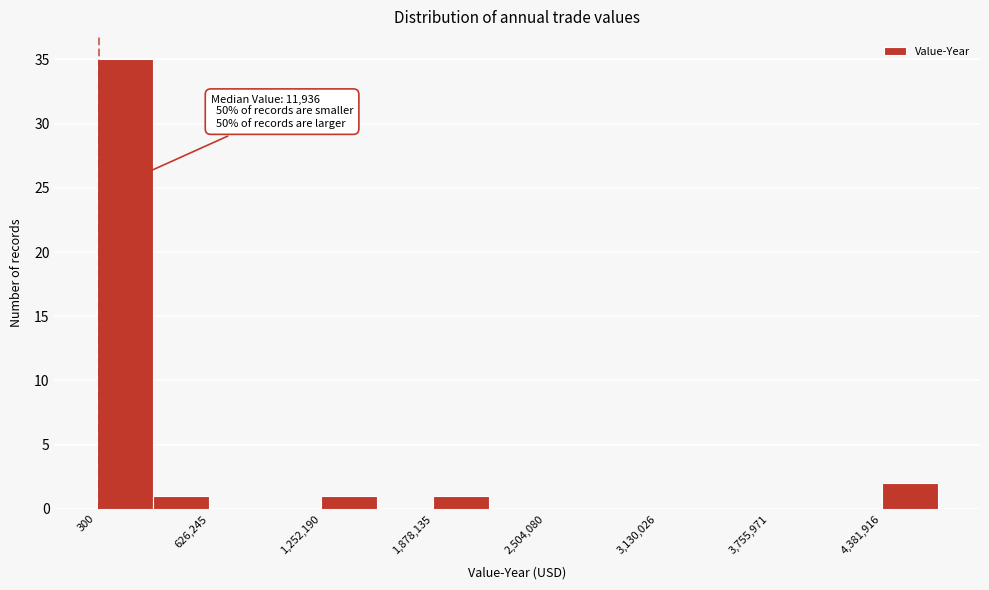

Read against the x-axis, roughly where is the centre of the tallest bar?

200000